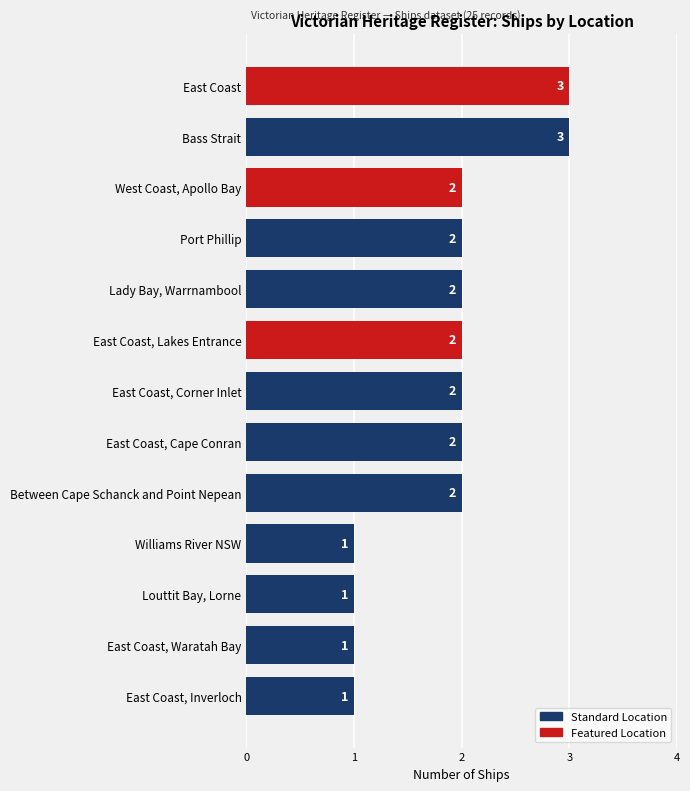

Approximately how many times larger is the value at East Coast, Inverloch compared to East Coast, Cape Conran?

0.5